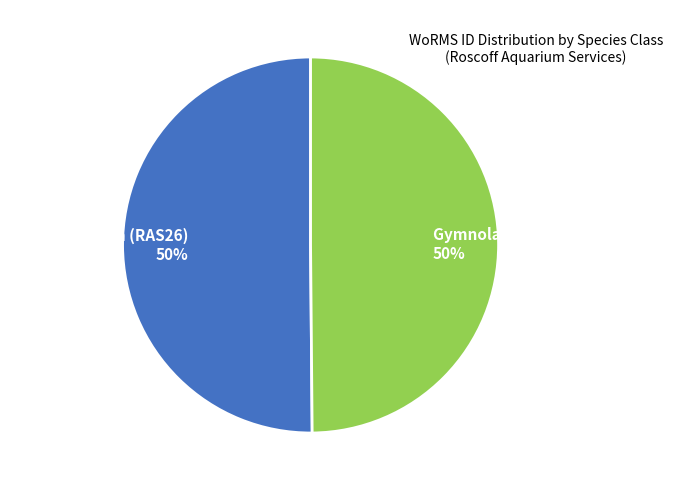

The Gymnolaemata (RAS26) 50% slice represents 63% of the pie. True or false?

False